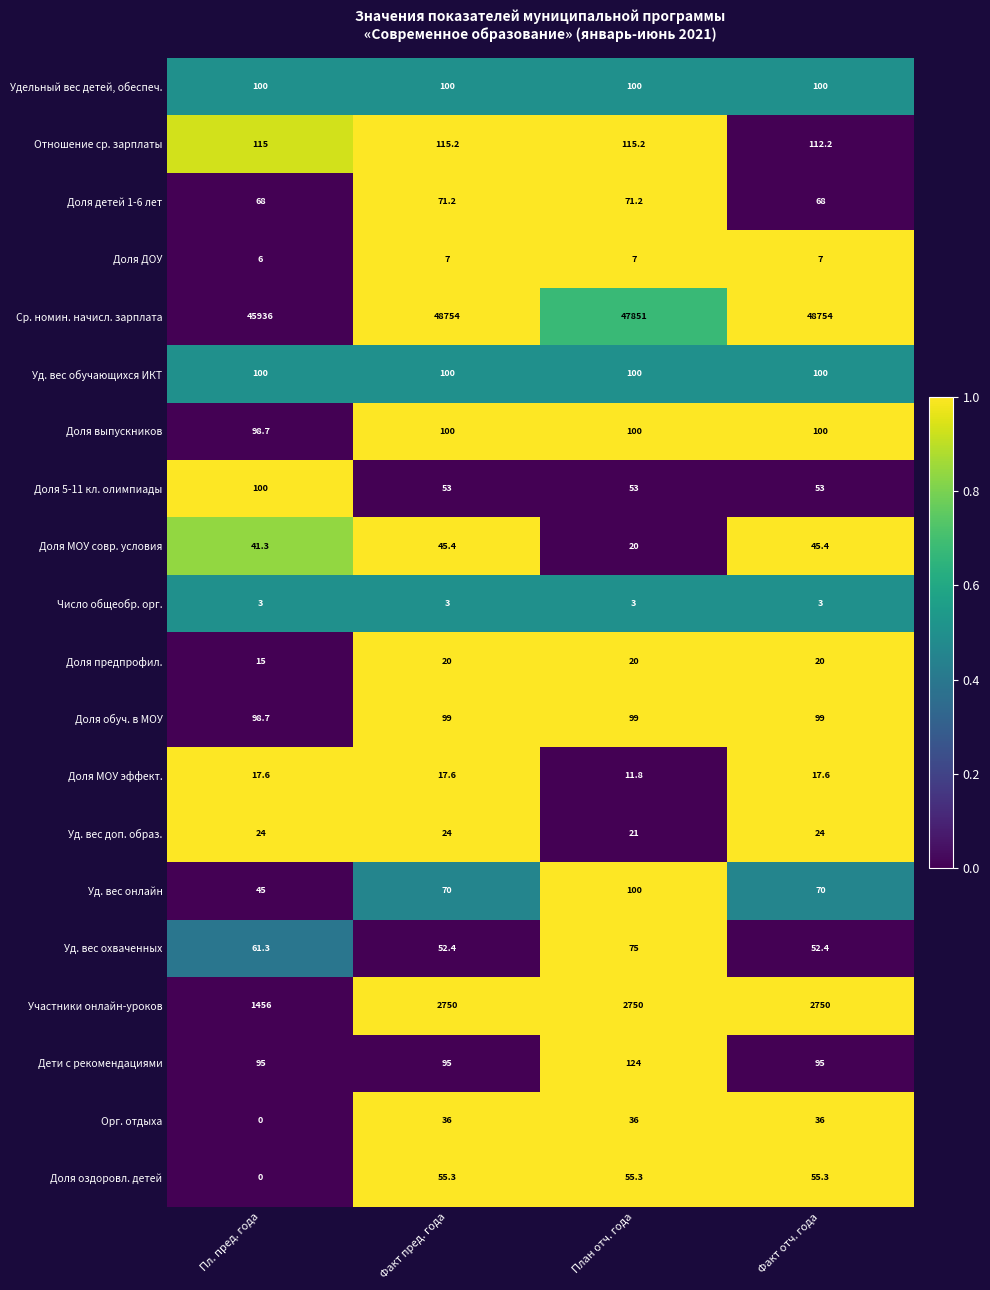

The value of Доля детей 1-6 лет at План отч. года is 45.2. True or false?

False